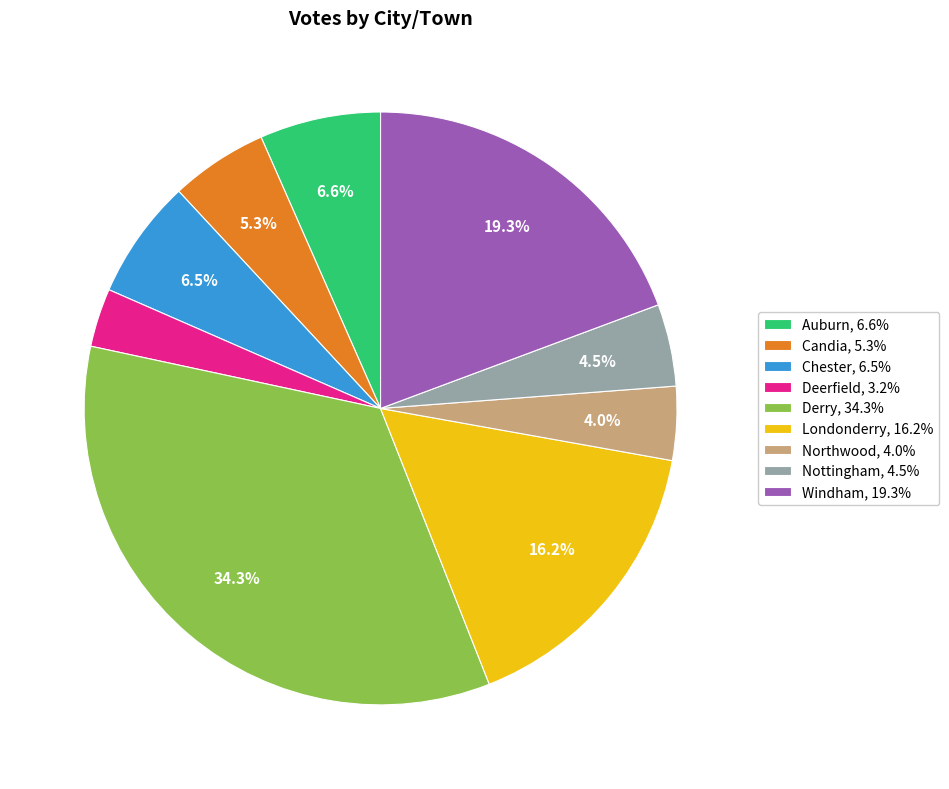

Is there any slice that represents more than half of the pie?

No